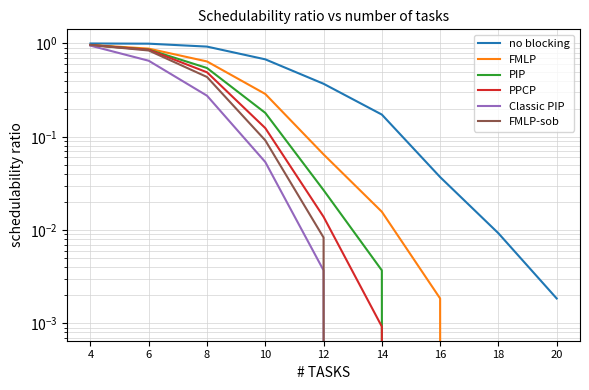

Does the chart have visible grid lines?

Yes